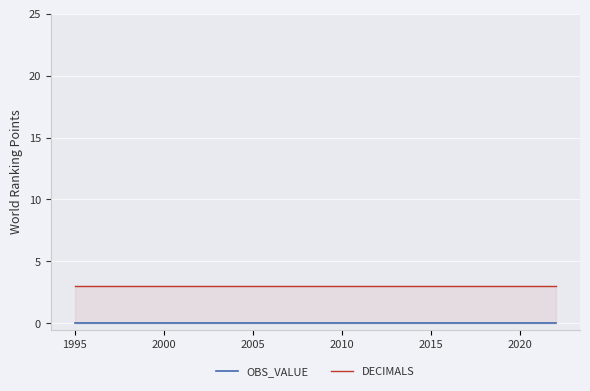

Rank the series by their maximum value, from highest to lowest.

DECIMALS, OBS_VALUE